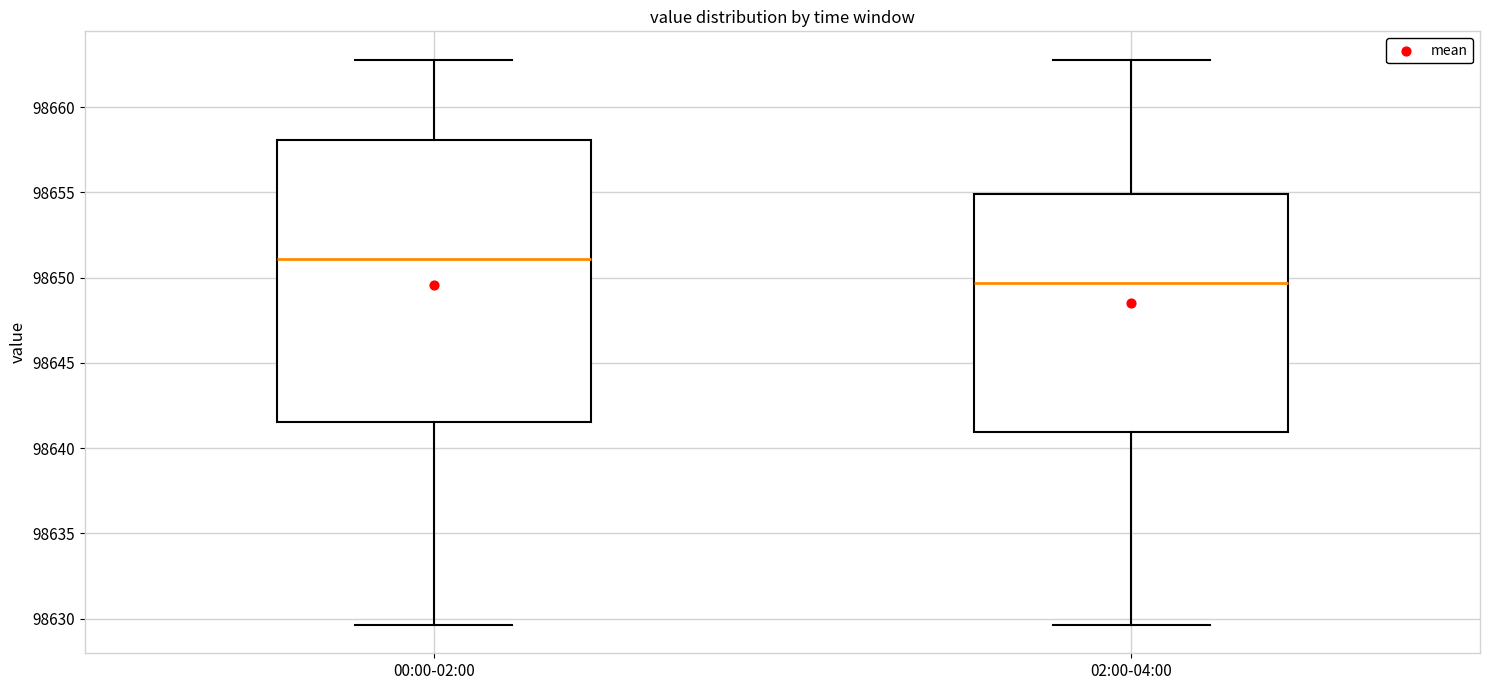

Reading left to right, transcribe this box plot: for each box, give where its median line is, the range the box spans, and where its two whiskers end, as read against the y-axis. The values are not printed on the chart, so give them approximately, as read against the axis.

00:00-02:00: median 98651.0, box 98641.5 to 98658.0, whiskers 98629.5 to 98663.0
02:00-04:00: median 98649.5, box 98641.0 to 98655.0, whiskers 98629.5 to 98663.0